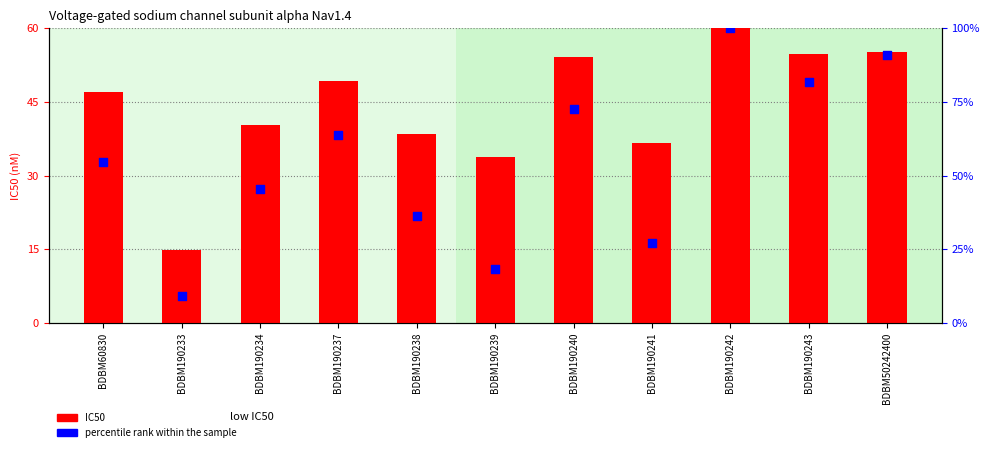

Which series contains the highest Y value?

percentile rank within the sample